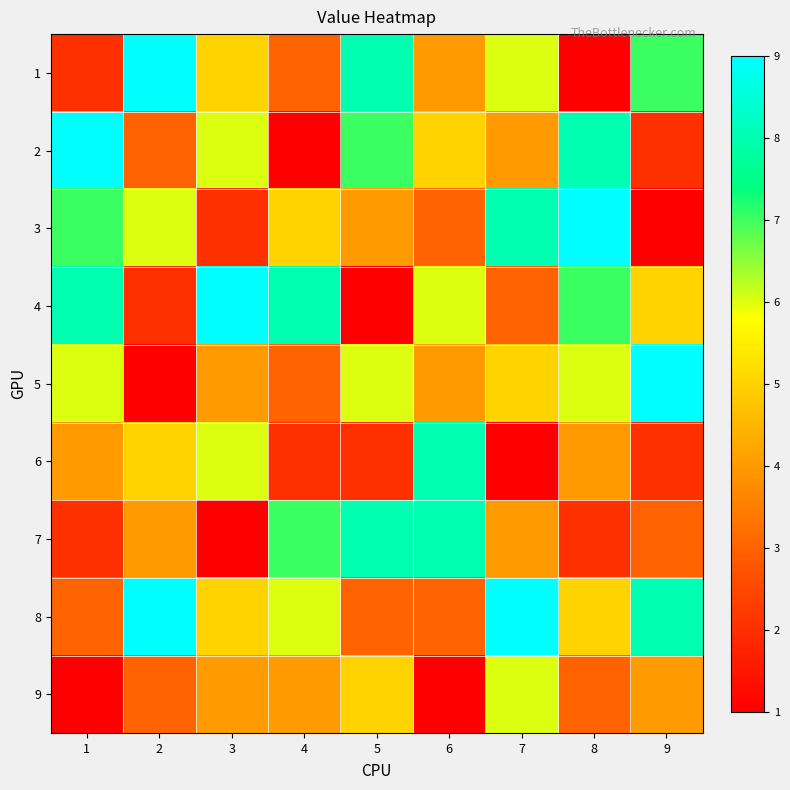

At 5, list the series in order from largest to smallest.

1, 7, 2, 5, 9, 3, 8, 6, 4